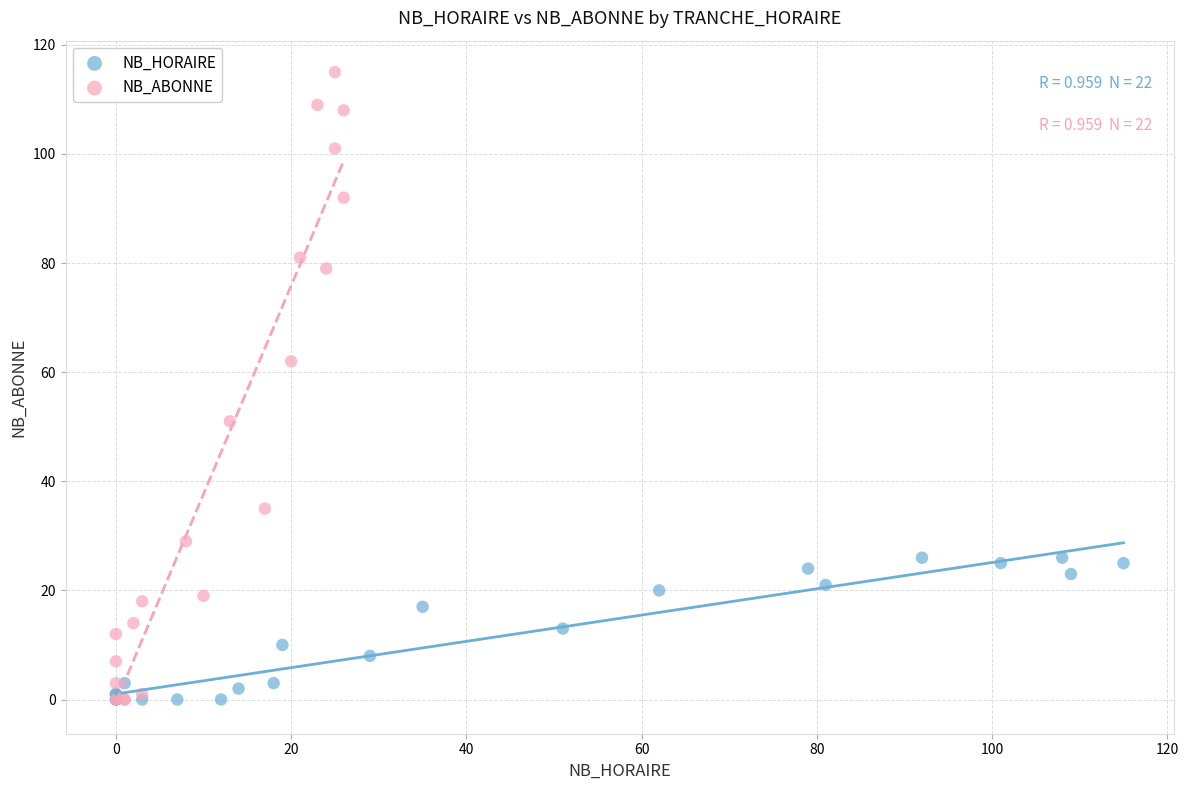

Which series has the widest spread of Y values?

NB_ABONNE